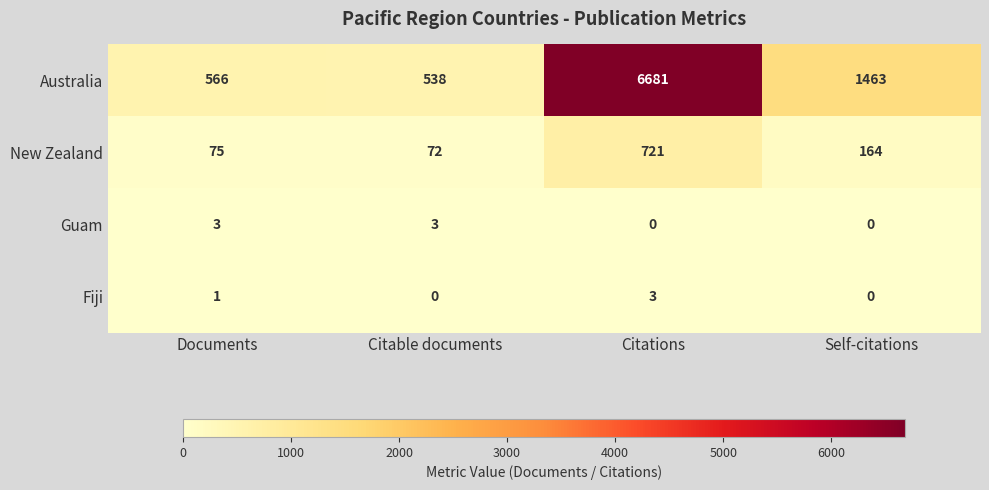

What is the average value of the Australia series?

2312